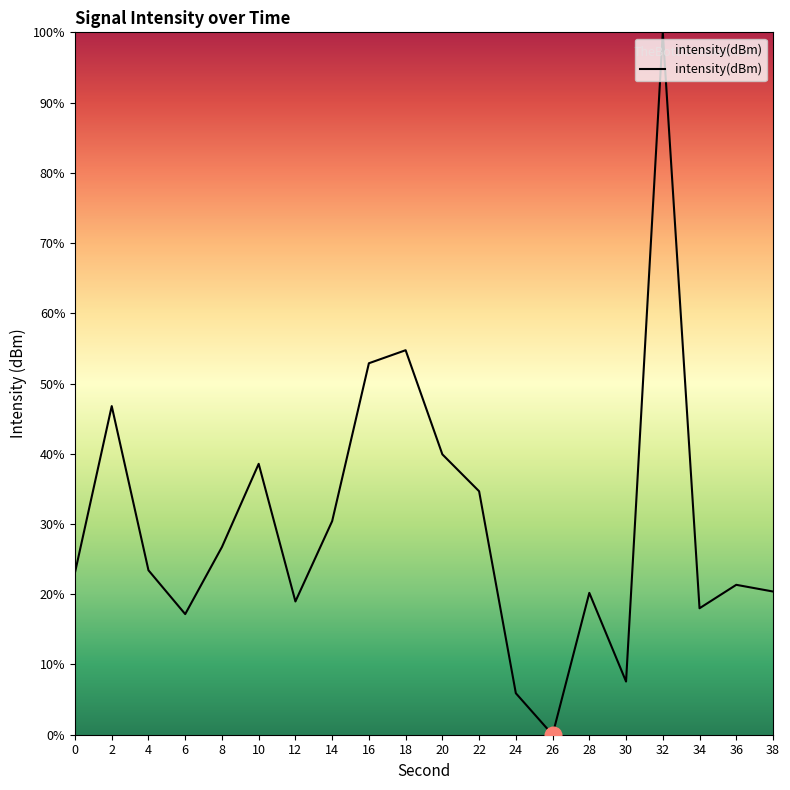

What is the sum of the values at 36 and 16?

74.2